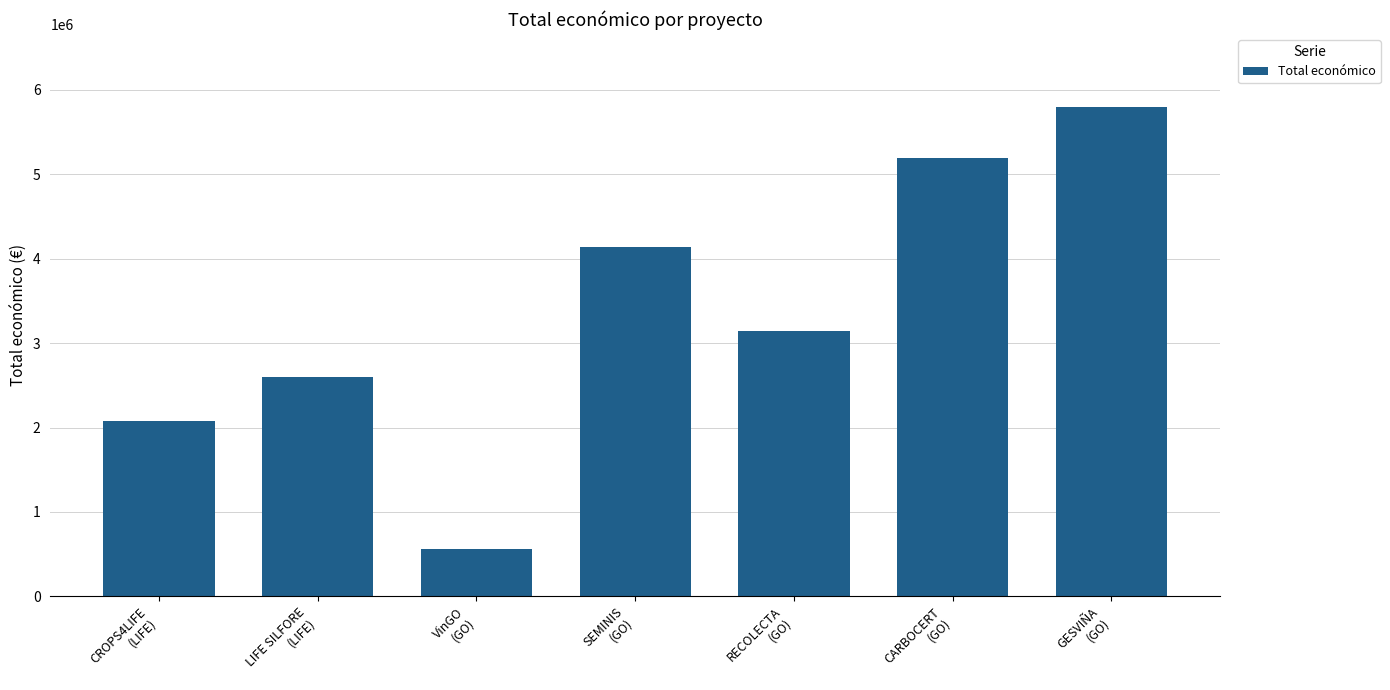

How many data points are less than 3142086?

3